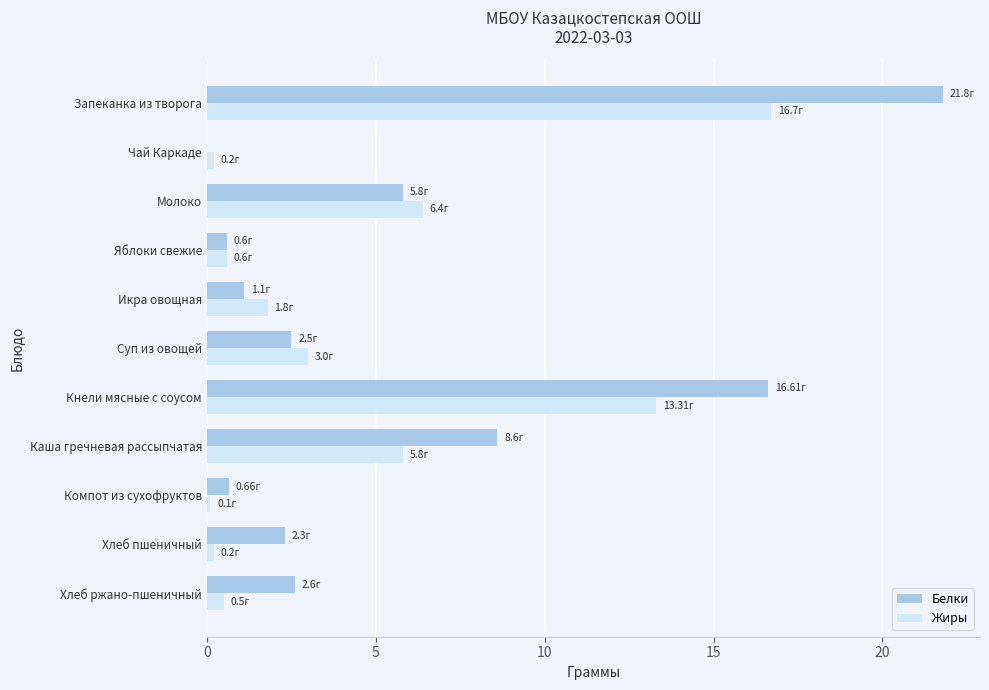

Which series changed the most between Чай Каркаде and Икра овощная?

Жиры